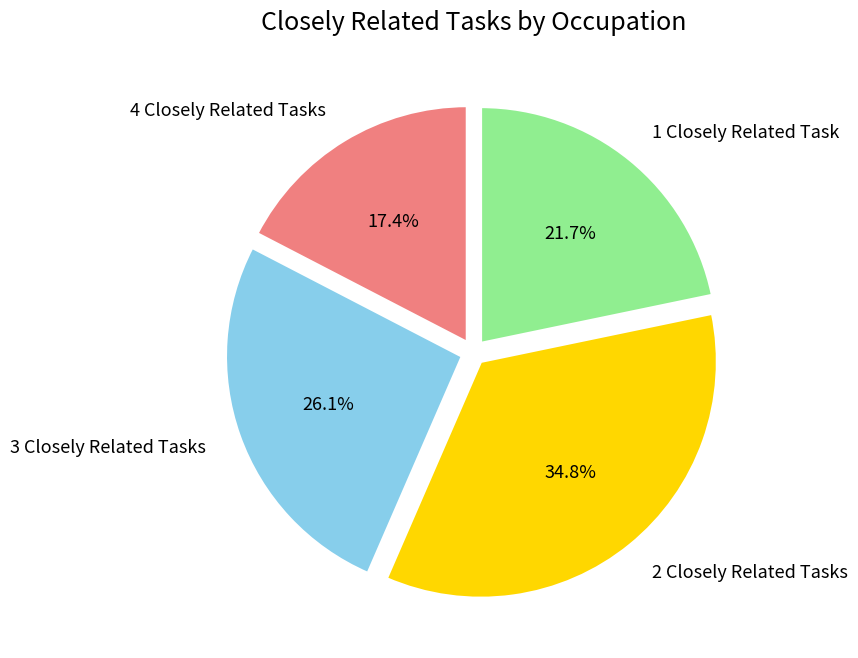

Which category has the biggest portion of the pie?

2 Closely Related Tasks